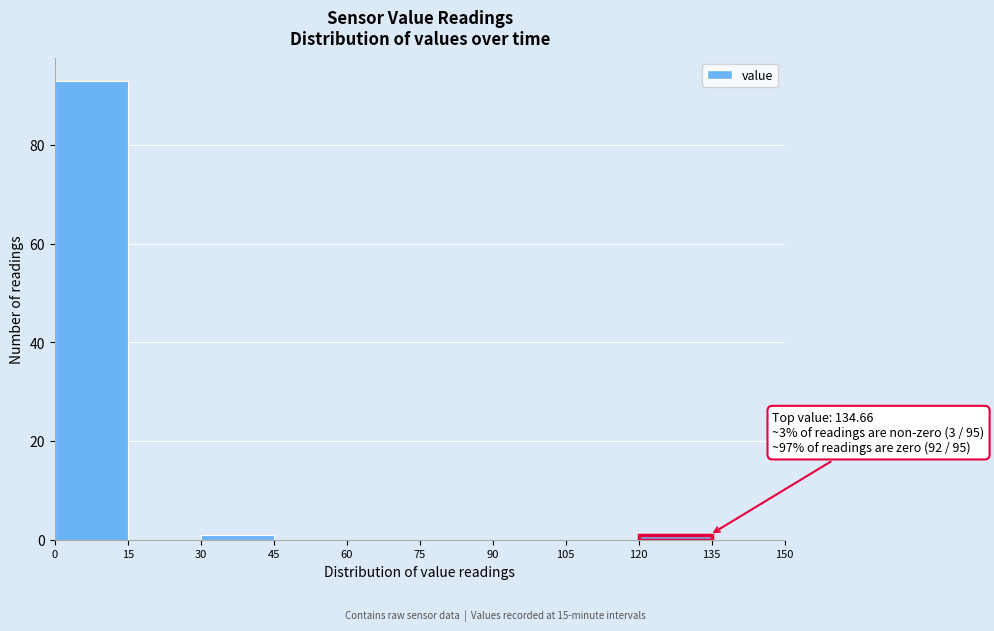

Which range on the x-axis has the tallest bar?

0 to 15